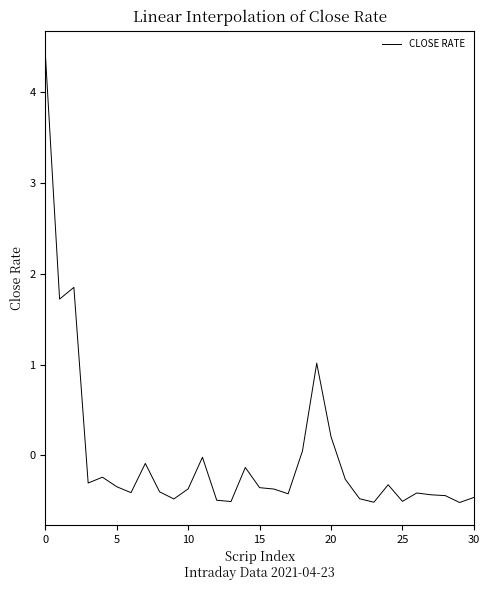

What is the difference between the maximum and minimum values?

4.9